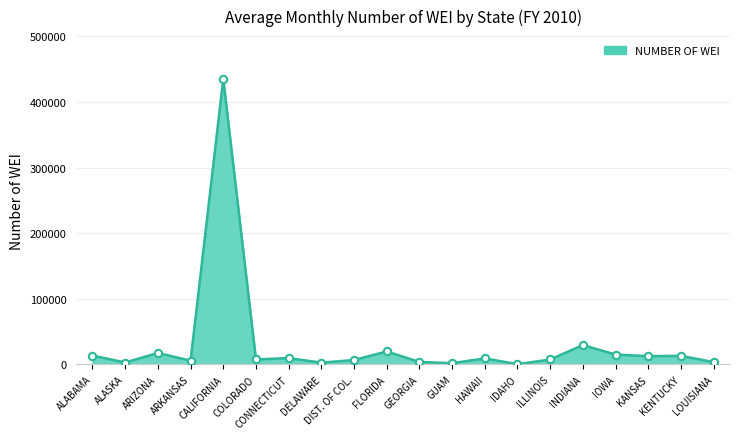

Between GUAM and CALIFORNIA, which is larger?

CALIFORNIA